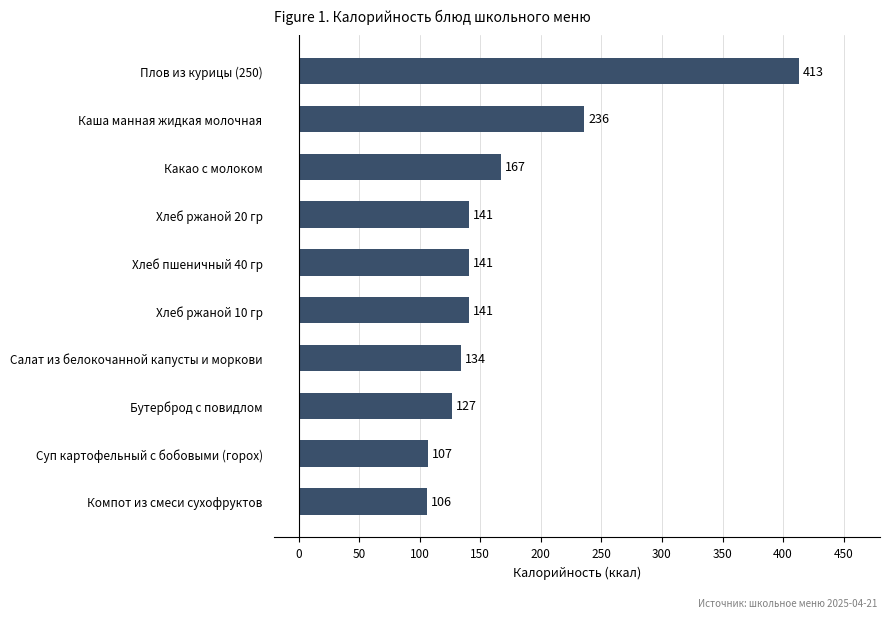

At which category does the chart reach its peak across all series?

Плов из курицы (250)